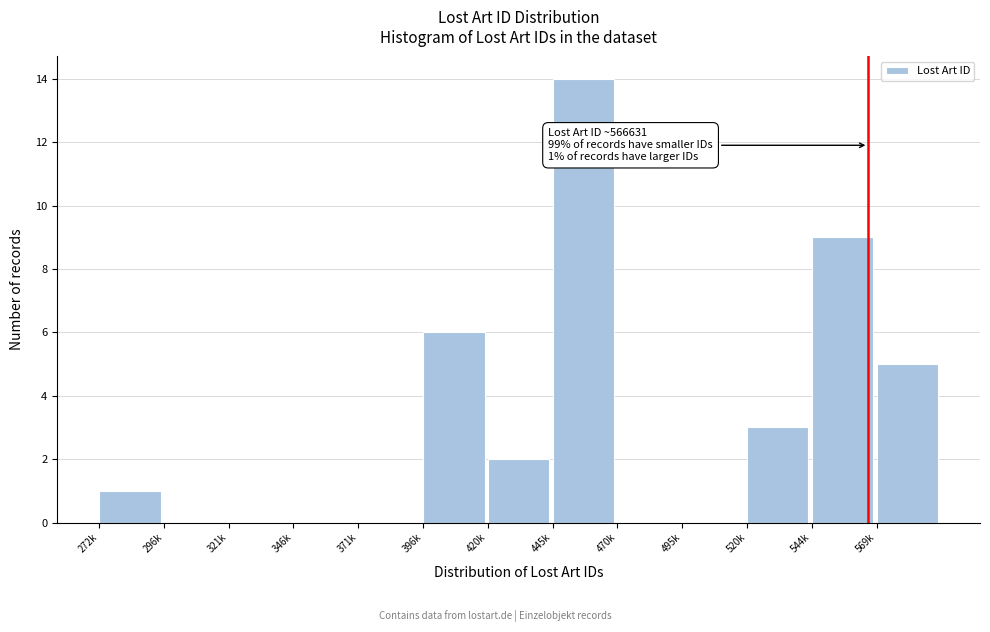

Reading left to right, what are all the values shown in this chart?

272k=1	296k=0	321k=0	346k=0	371k=0	396k=6	420k=2	445k=14	470k=0	495k=0	520k=3	544k=9	569k=5